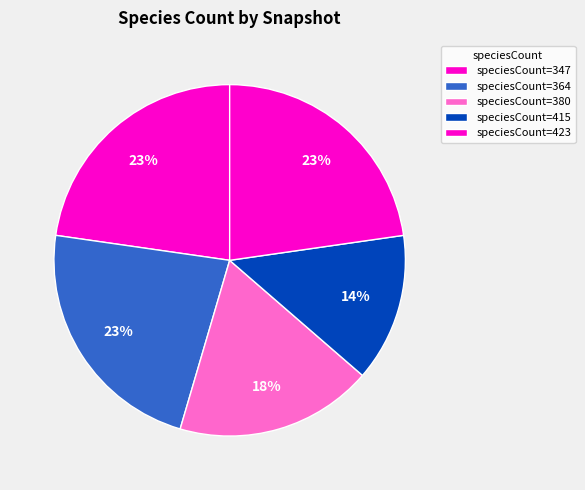

Count the number of slices in the pie.

5